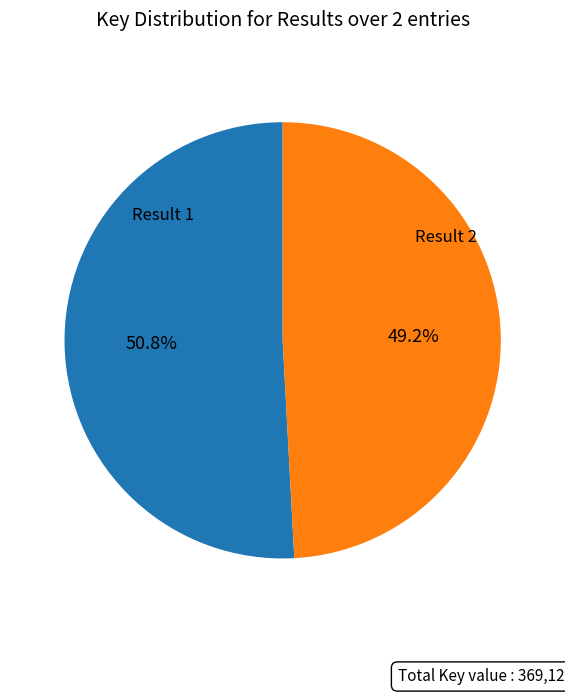

Does any single category account for the majority?

Yes